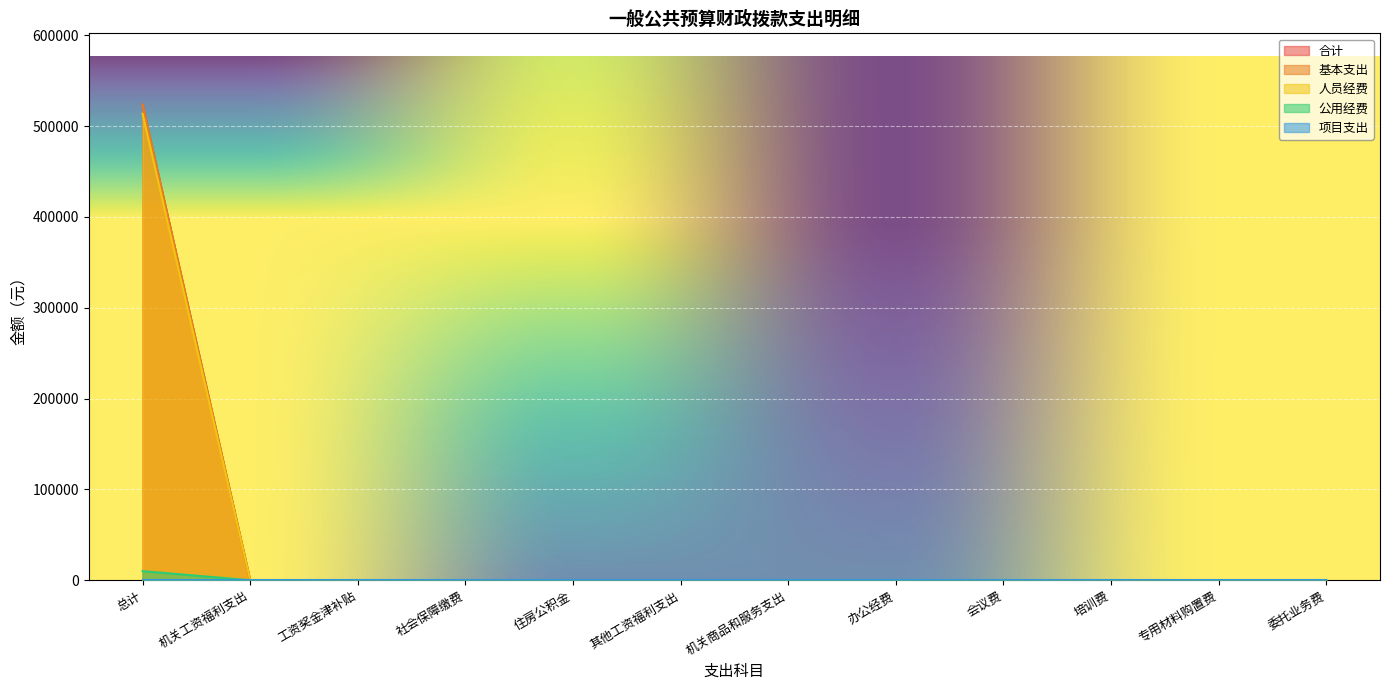

True or false: 公用经费 has more than 2 points higher than both neighbors.

False